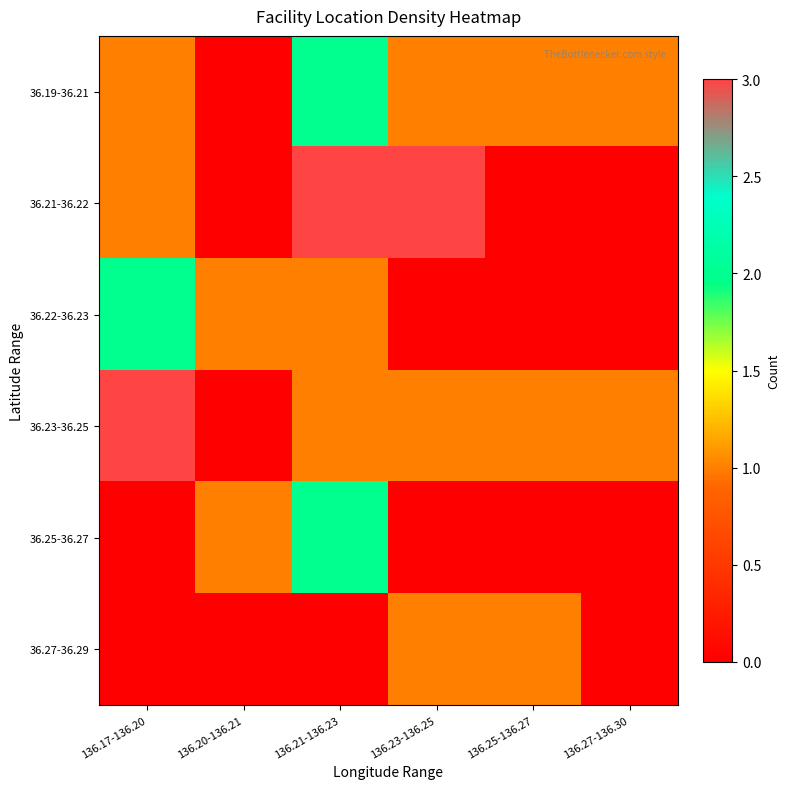

At which category does the chart reach its peak across all series?

136.21-136.23